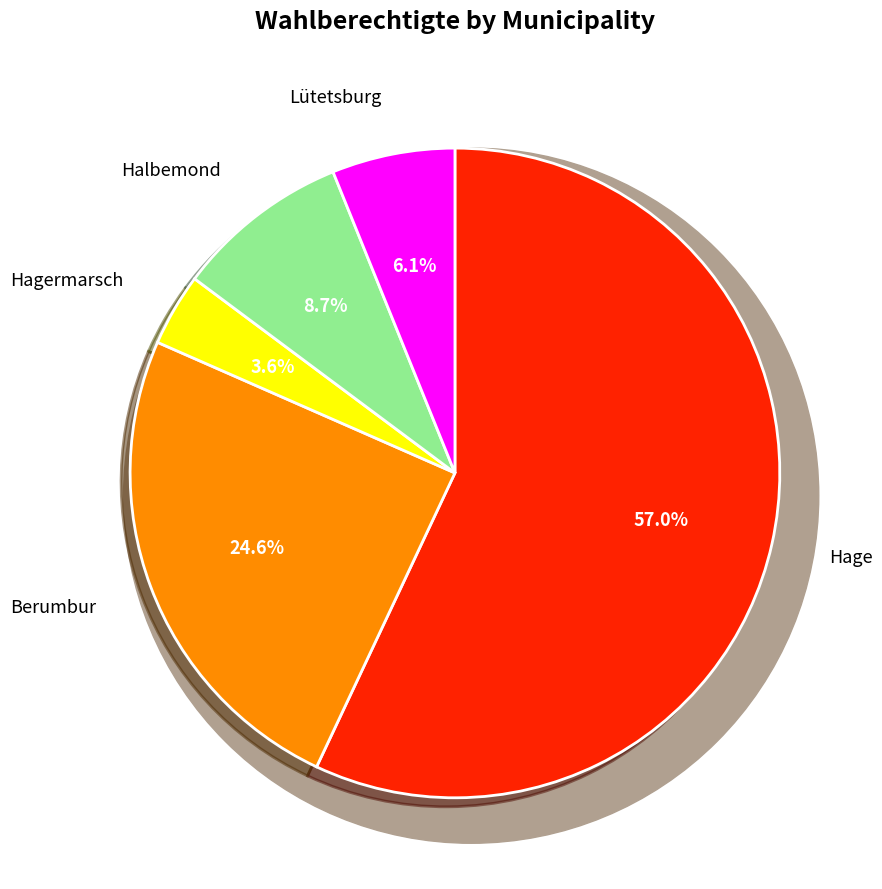

Rank the categories by value from lowest to highest.

Hagermarsch, Lütetsburg, Halbemond, Berumbur, Hage